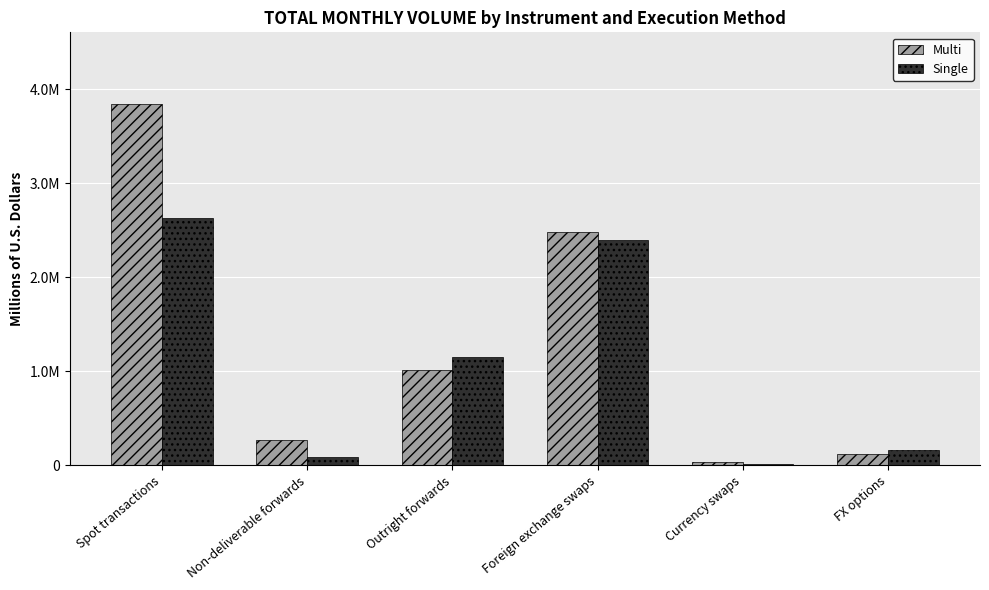

True or false: Multi has a value of 201782 at FX options.

False